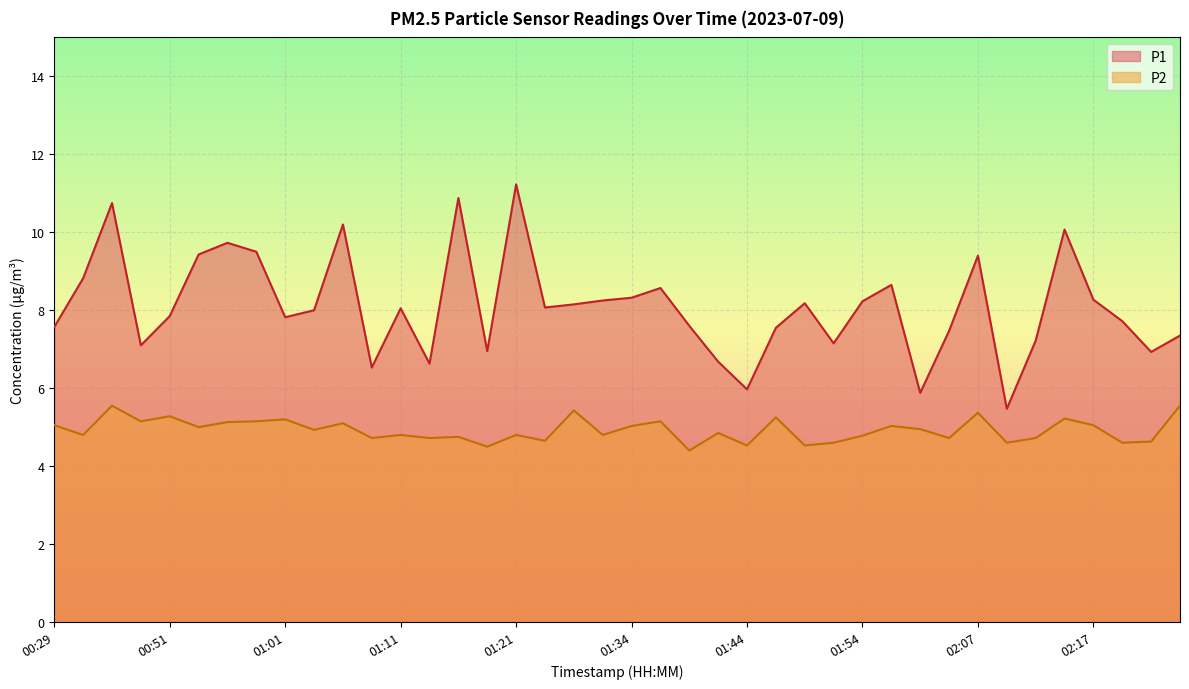

True or false: P2 has a value of 5.5 at 02:24.

True